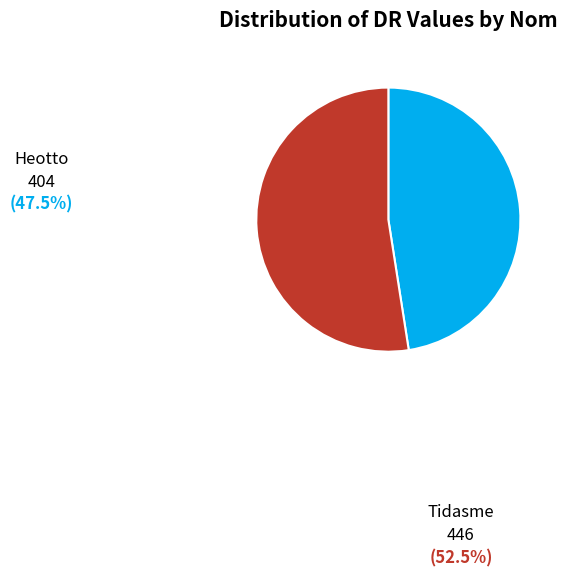

Is there any slice that represents more than half of the pie?

Yes